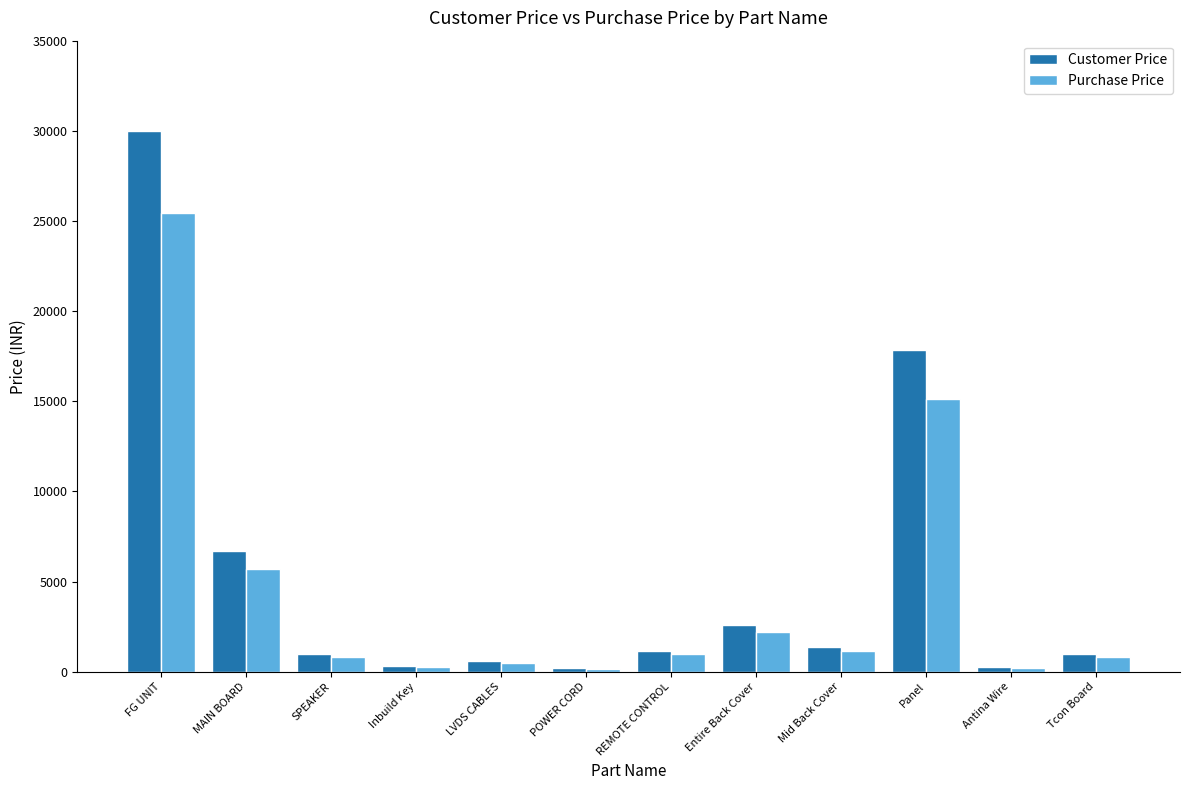

How many data points in Purchase Price are less than 974?

6